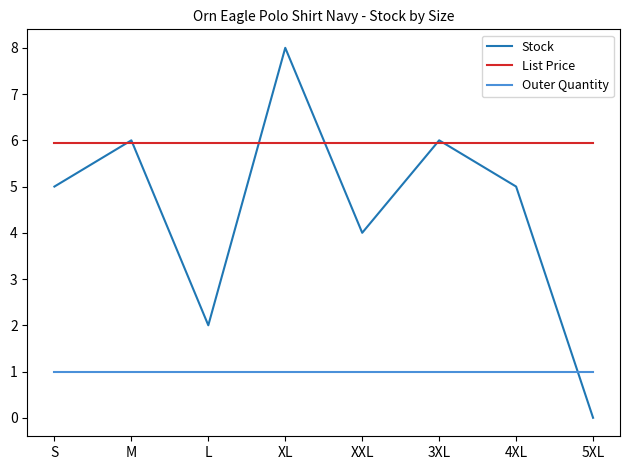

Reading left to right, transcribe all the data shown in this chart.

Stock: S=5.0	M=6.0	L=2.0	XL=8.0	XXL=4.0	3XL=6.0	4XL=5.0	5XL=0.0
List Price: S=6.0	M=6.0	L=6.0	XL=6.0	XXL=6.0	3XL=6.0	4XL=6.0	5XL=6.0
Outer Quantity: S=1.0	M=1.0	L=1.0	XL=1.0	XXL=1.0	3XL=1.0	4XL=1.0	5XL=1.0